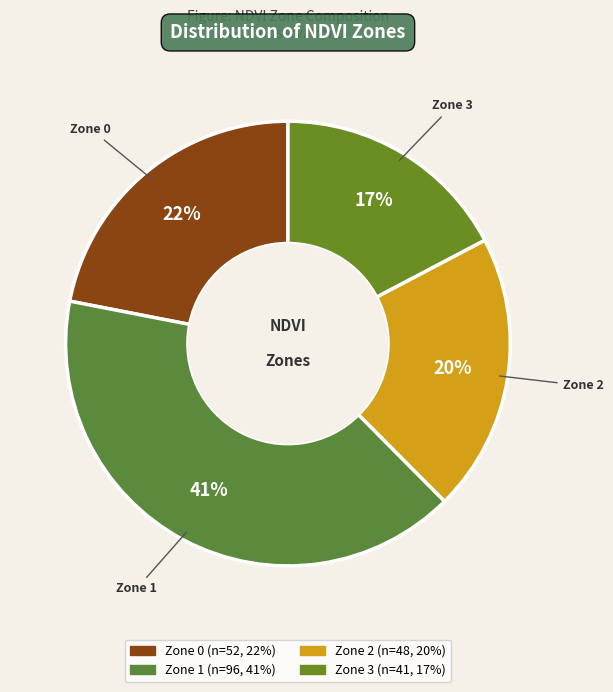

Is the sum of Zone 2 and Zone 0 greater than half?

No